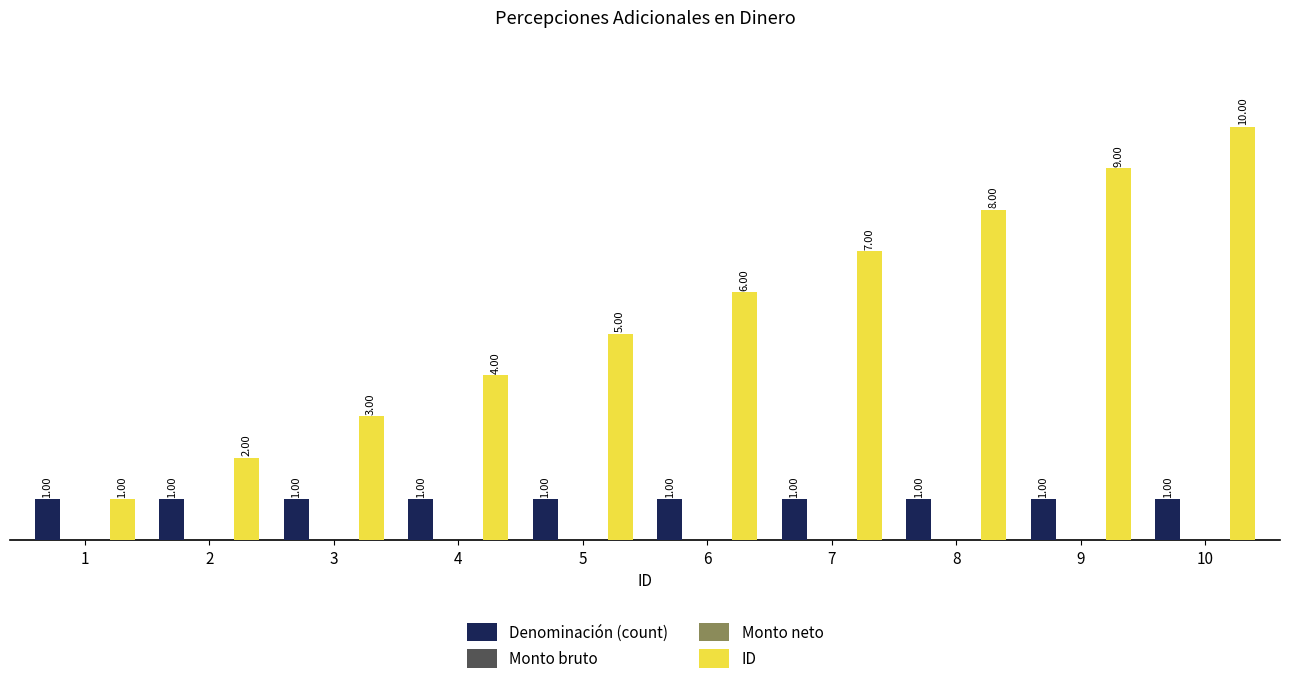

What is the difference between the highest and lowest values at 7?

7